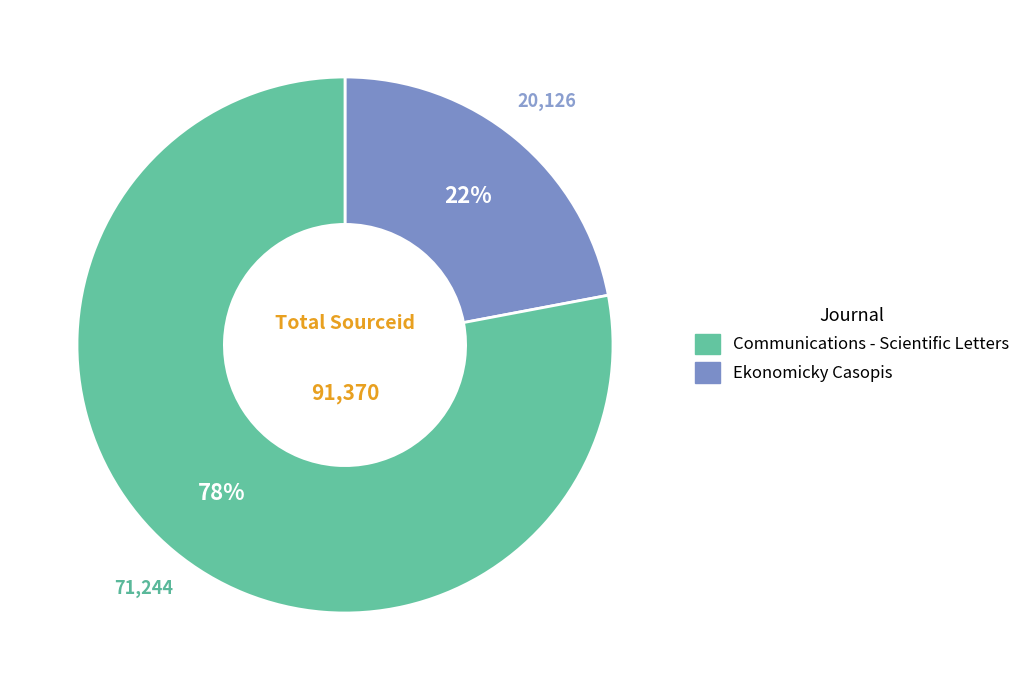

Is there any slice that represents more than half of the pie?

Yes